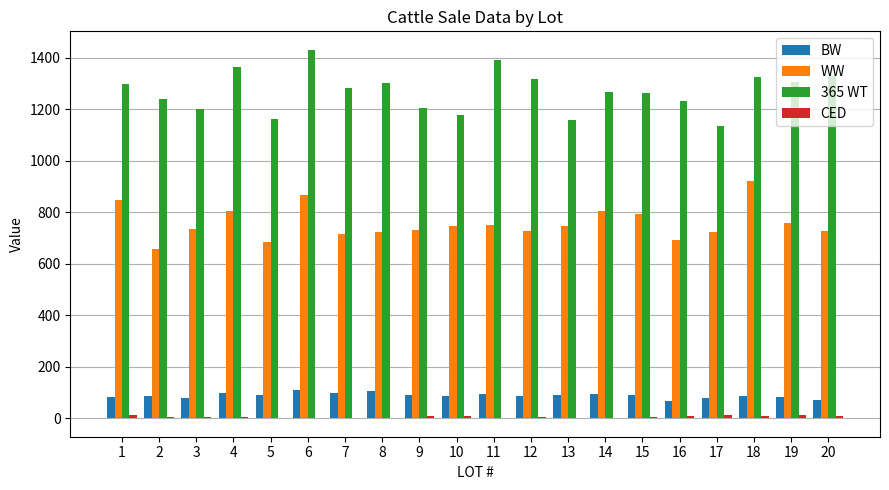

What is the greatest value displayed?

1432